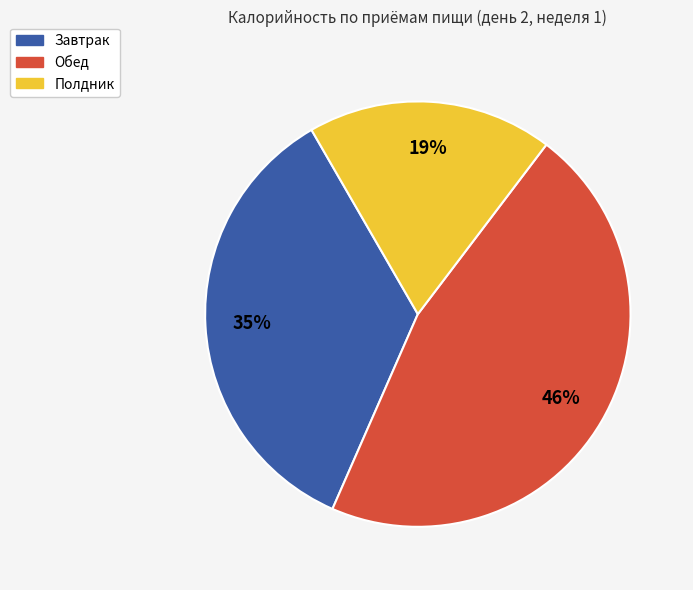

Is it true that Завтрак is 35% of the pie?

True